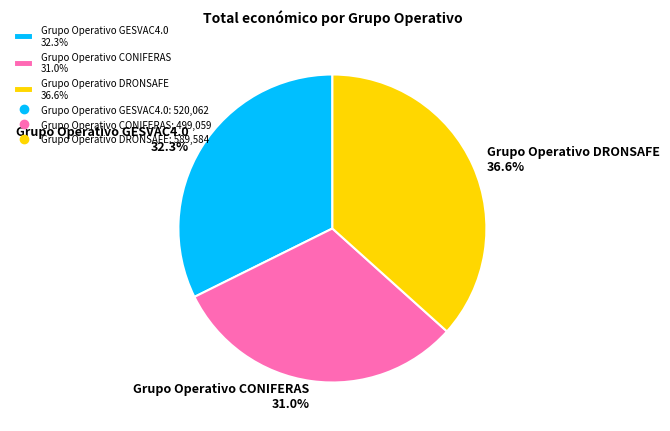

What is the smallest slice in the pie chart?

Grupo Operativo CONIFERAS